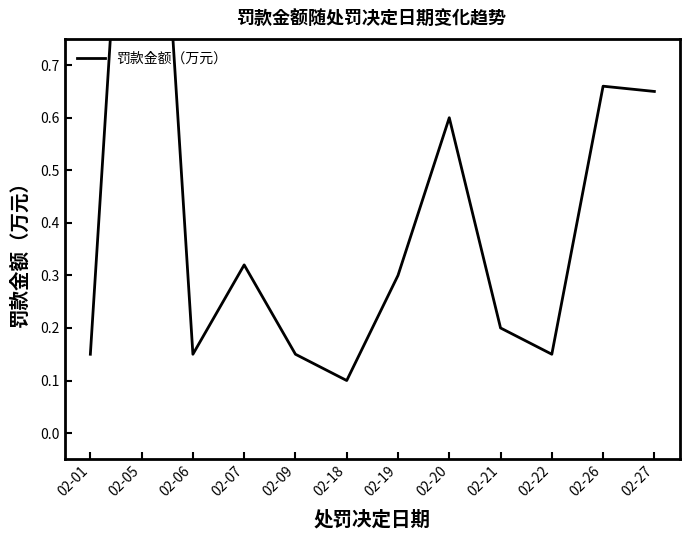

Reading left to right, transcribe all the data shown in this chart.

0.1	1.7	0.1	0.3	0.1	0.1	0.3	0.6	0.2	0.1	0.7	0.7